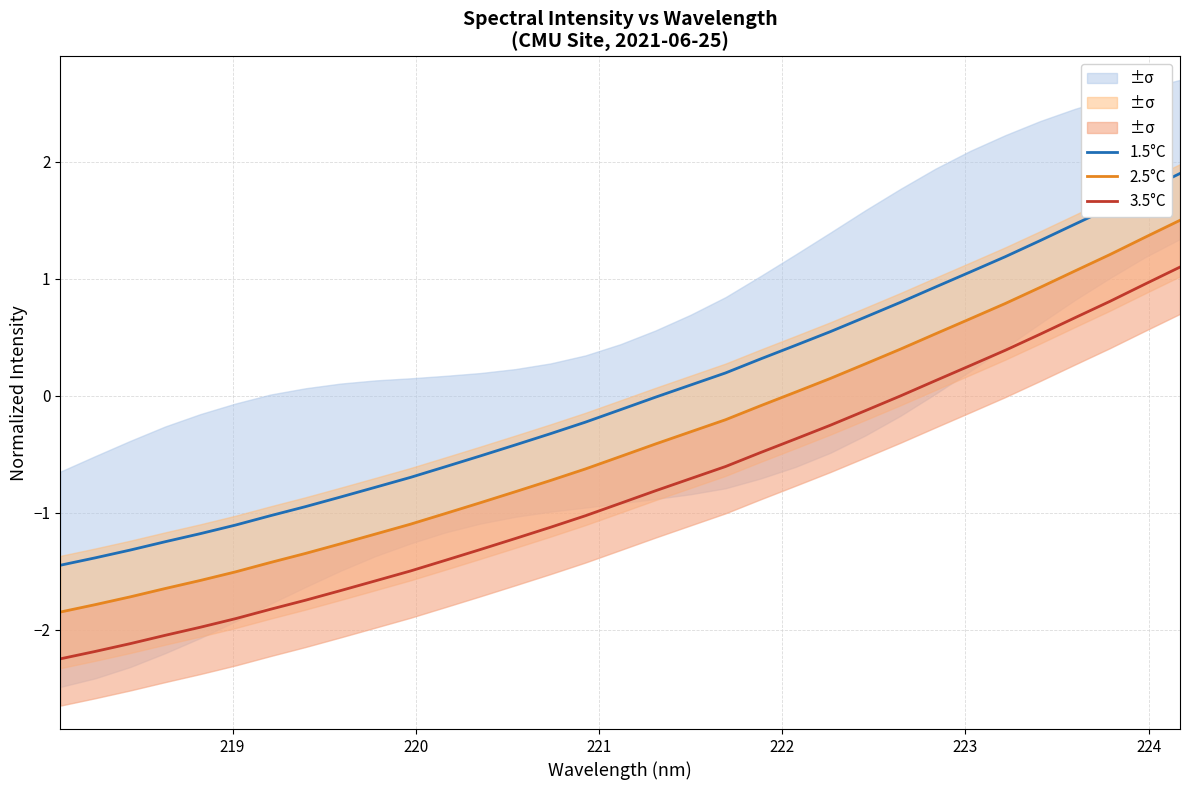

True or false: 1.5°C has more than 1 interior local peaks.

False